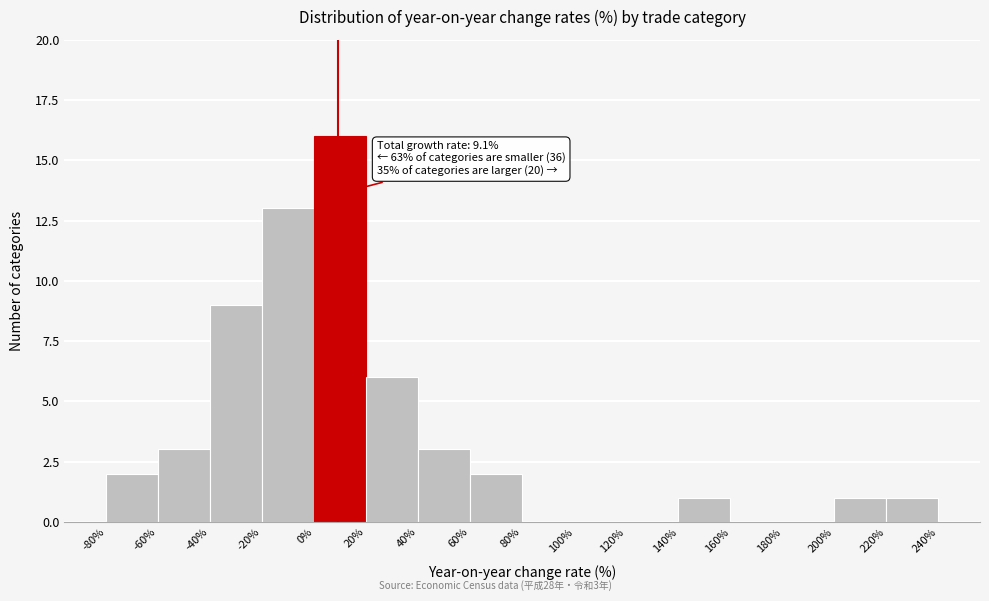

Which range on the x-axis has the tallest bar?

0% to 20%